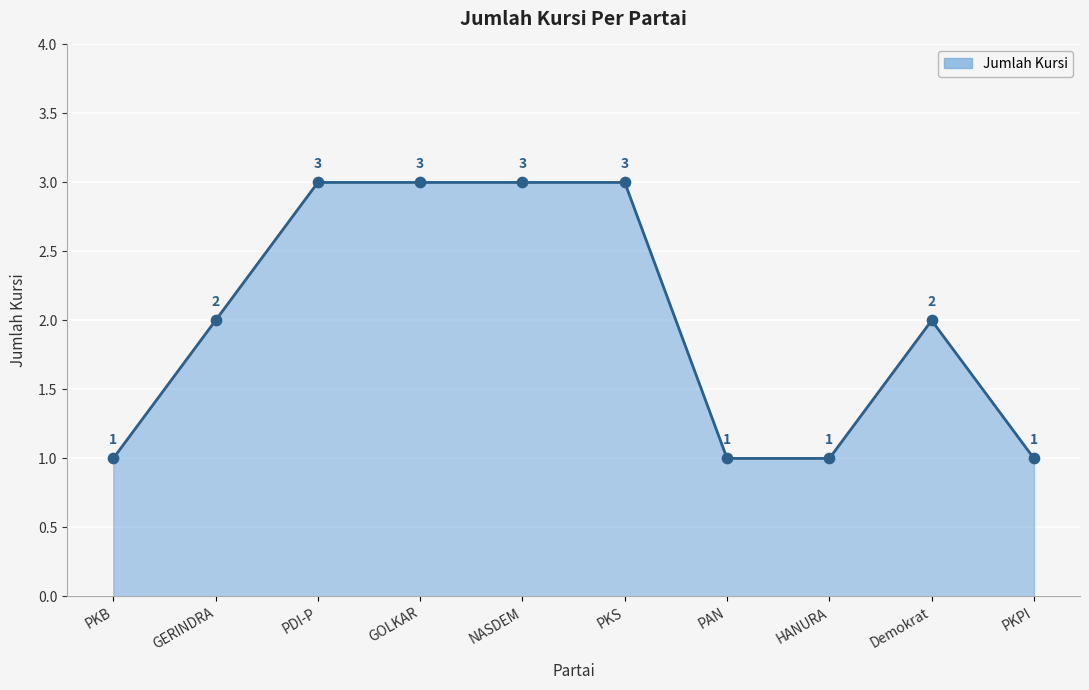

What is the change in value from GOLKAR to PKPI?

-2